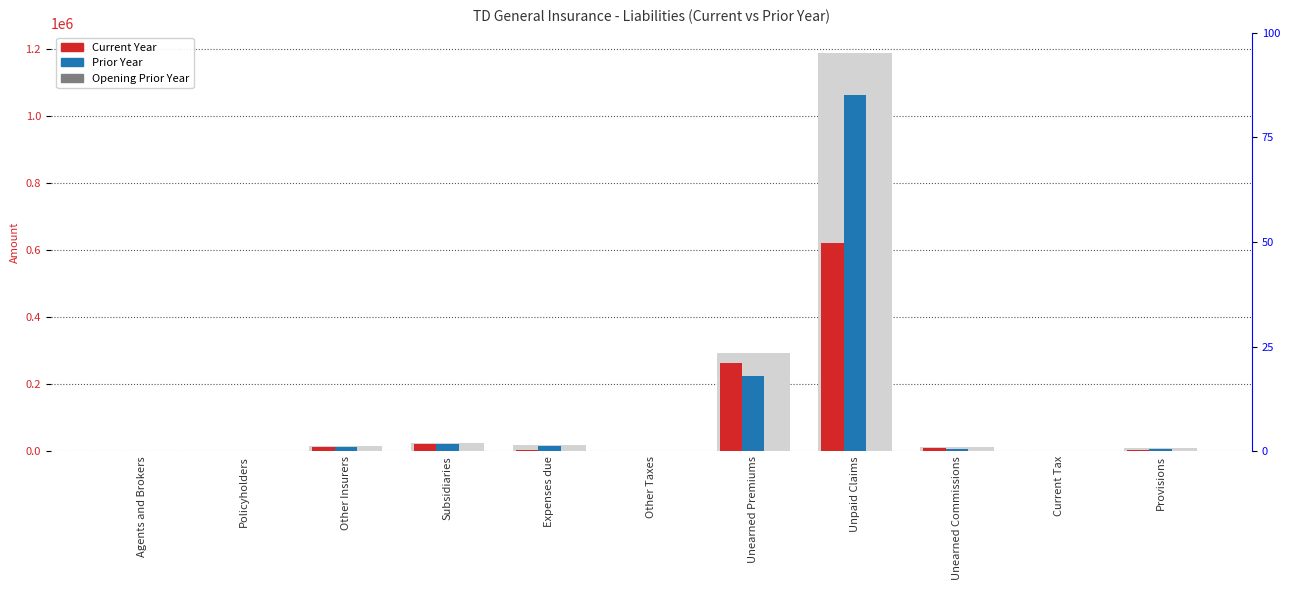

What value does the Current Year series have at Subsidiaries, to the nearest 50?

22050